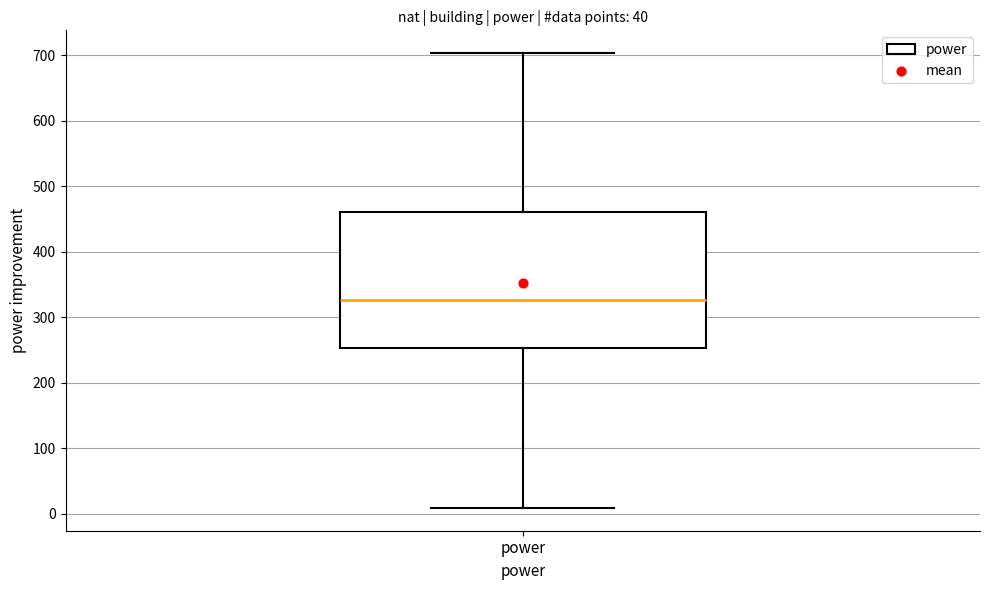

Read this box plot against the y-axis: the position of the median line, the range covered by the box, and the ends of both whiskers. The values are not printed on the chart, so give them approximately, as read against the axis.

median 330, box 250 to 460, whiskers 10 to 700